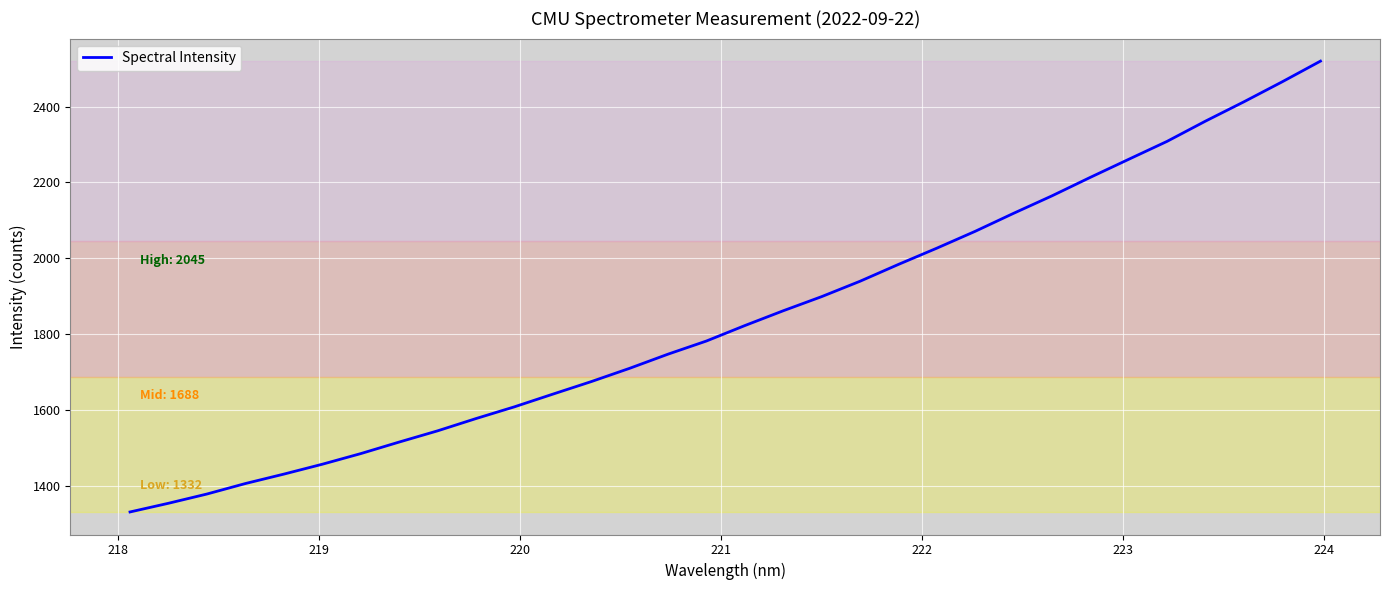

What is the minimum value shown in the chart?

1332.2